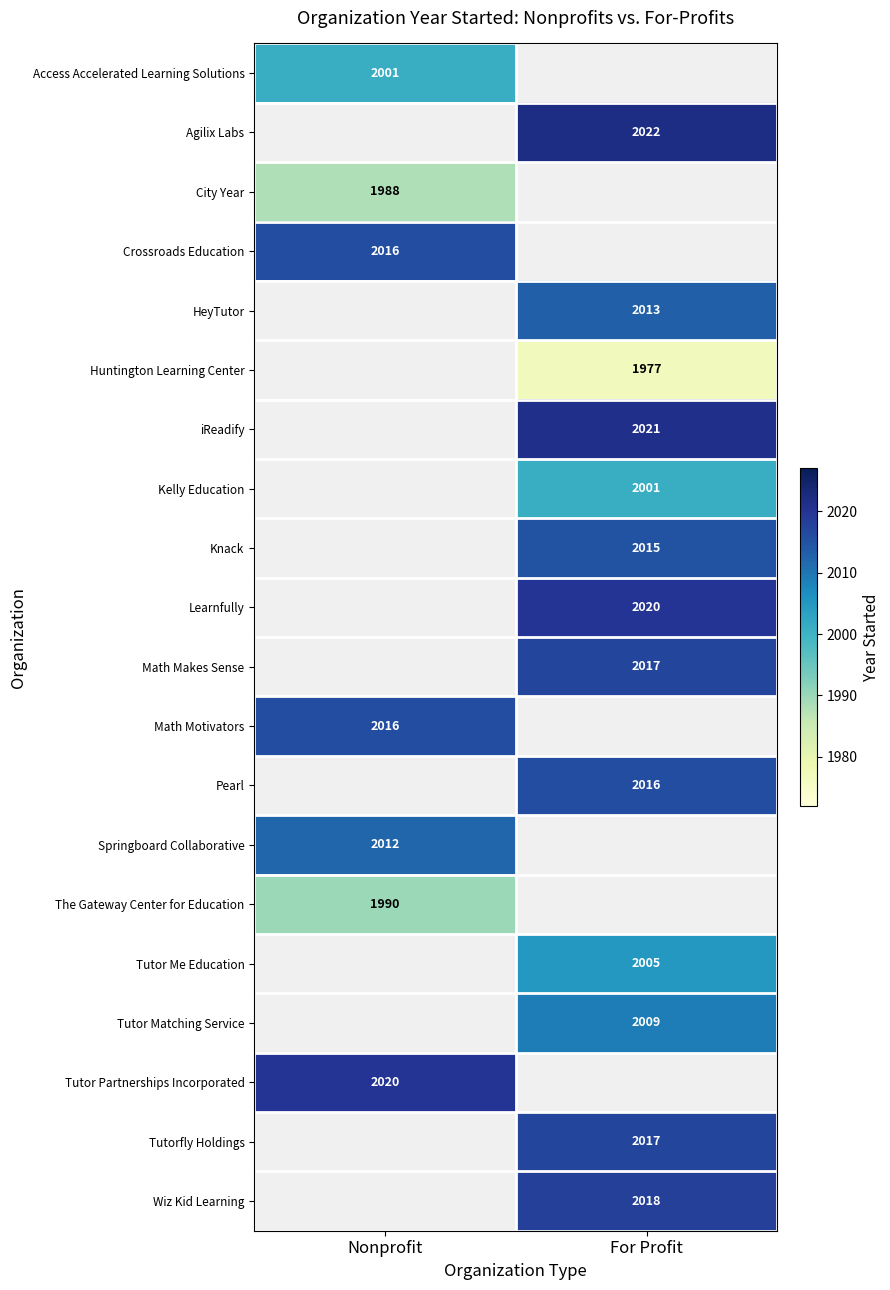

Is it true that Math Motivators equals 2016 at Nonprofit?

True